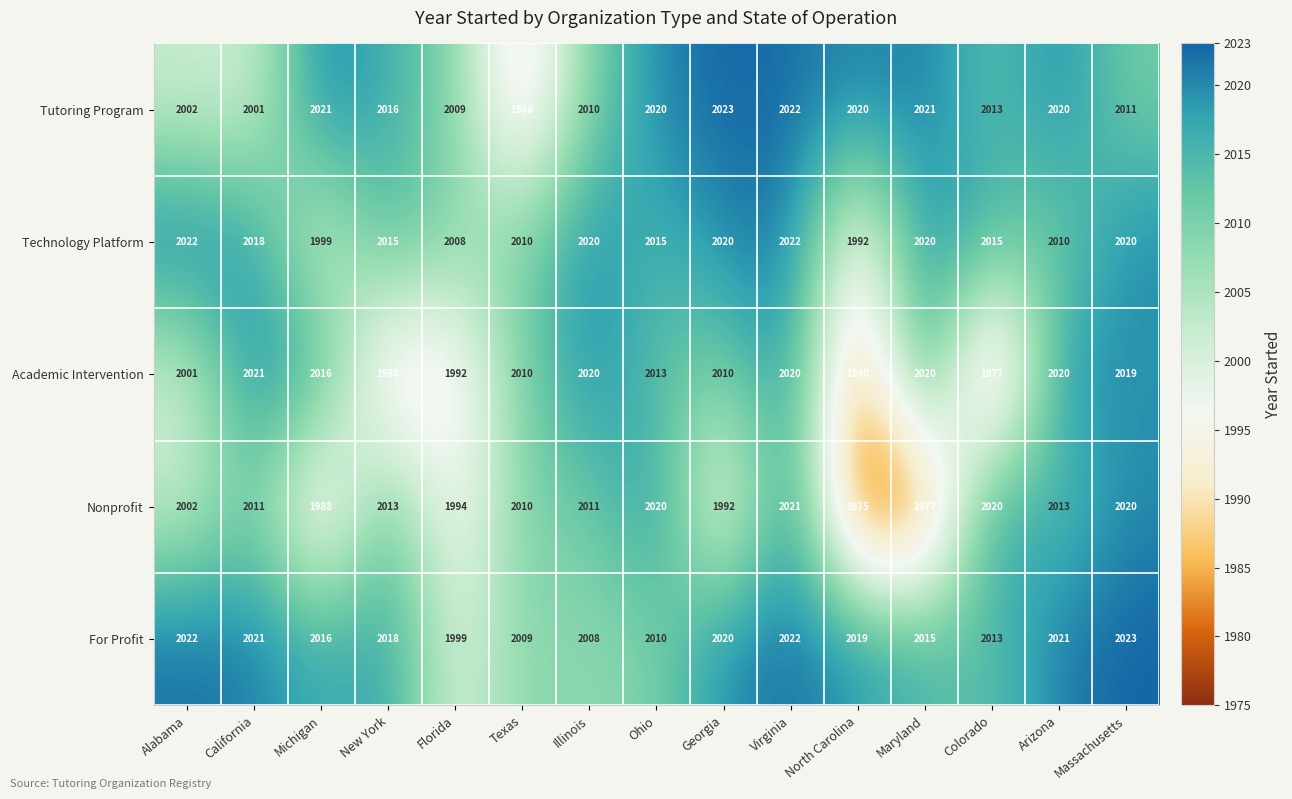

Is it true that Nonprofit equals 1988 at Michigan?

True